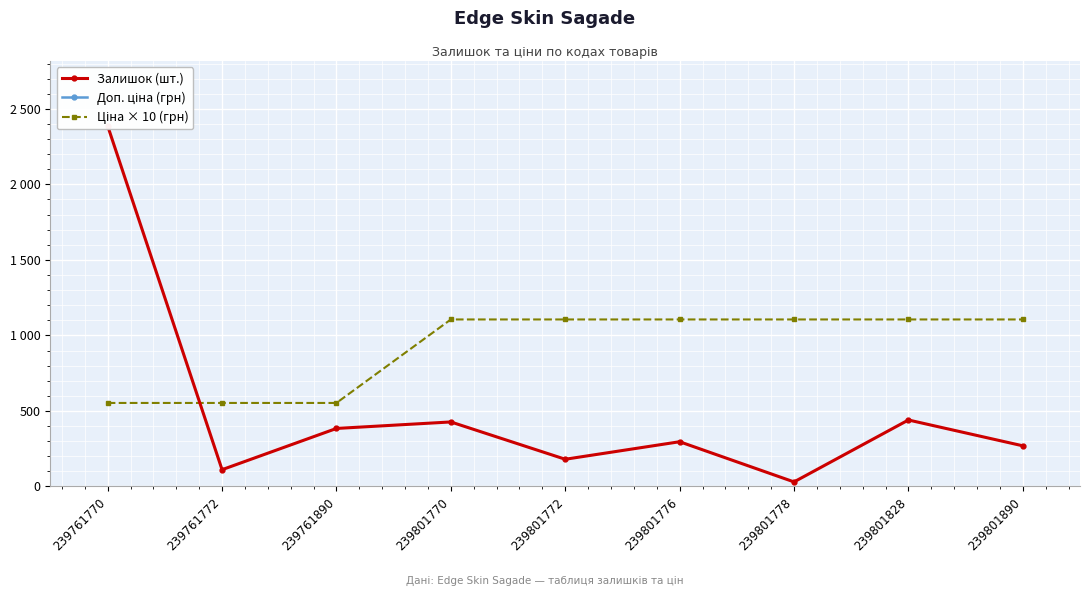

At how many categories does at least one series exceed 1269?

9